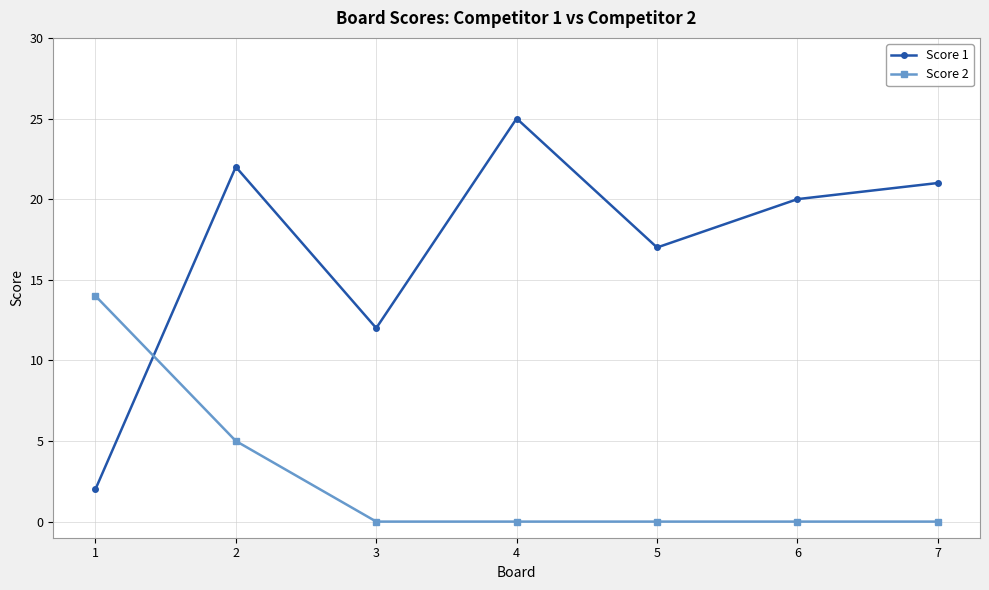

How many lines are shown in the chart?

2